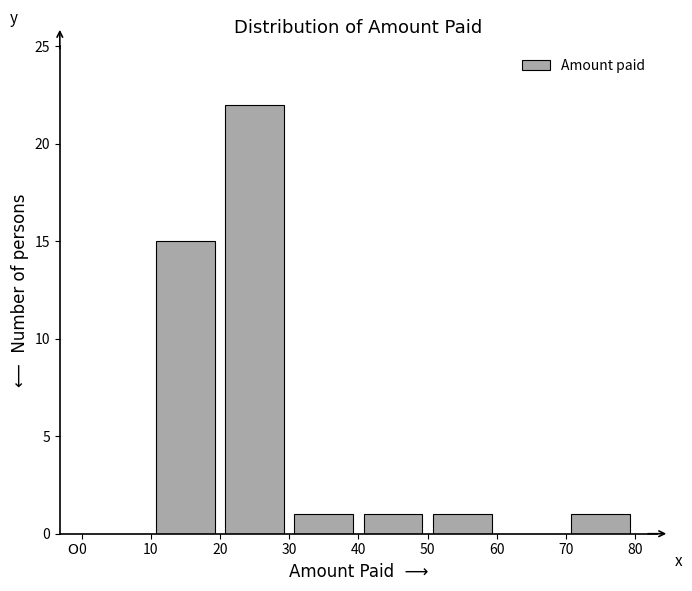

Which range on the x-axis has the tallest bar?

20 to 30